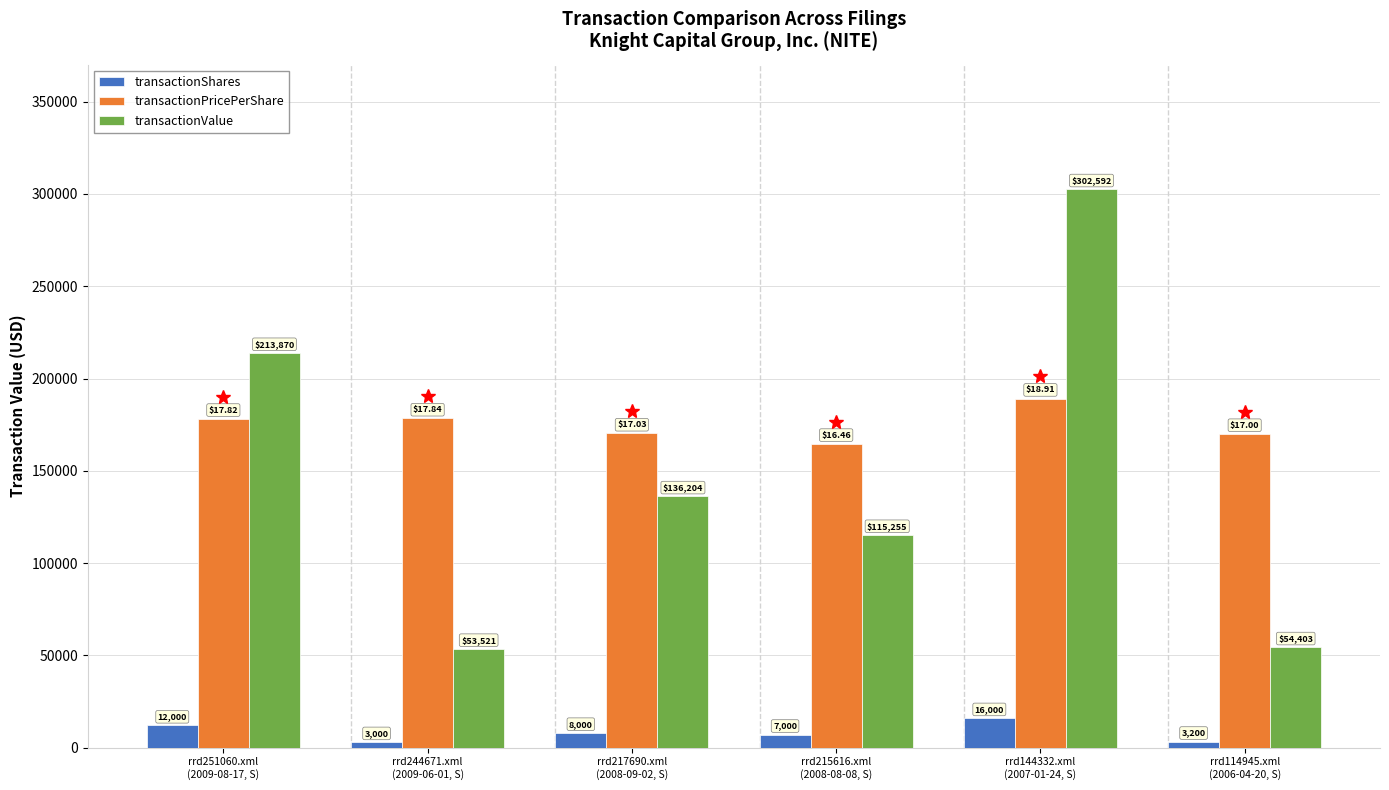

What is the spread (max minus min) of values at rrd114945.xml
(2006-04-20, S)?

166809.0